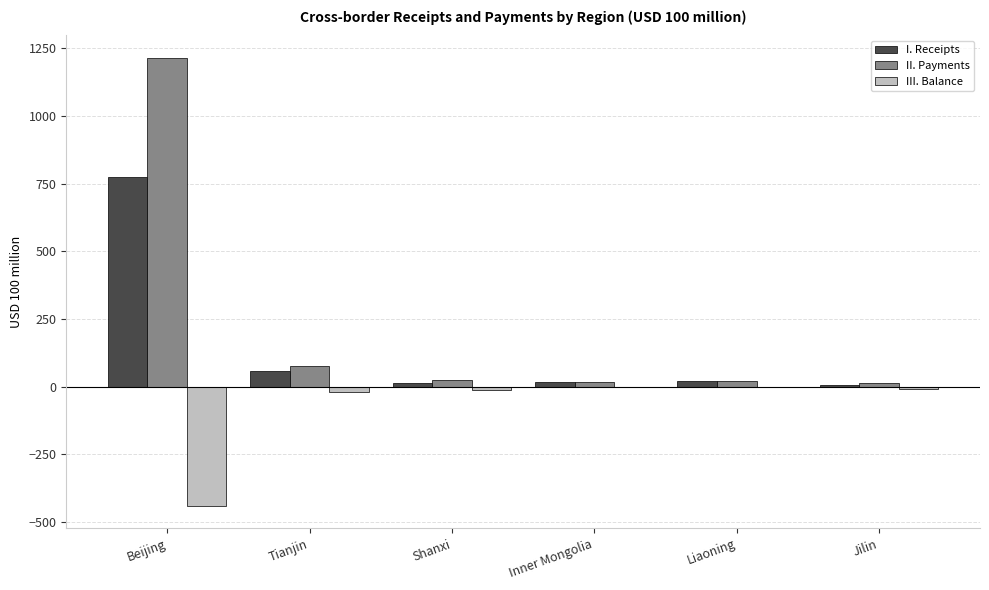

Where is I. Receipts nearest to the value 389?

Tianjin